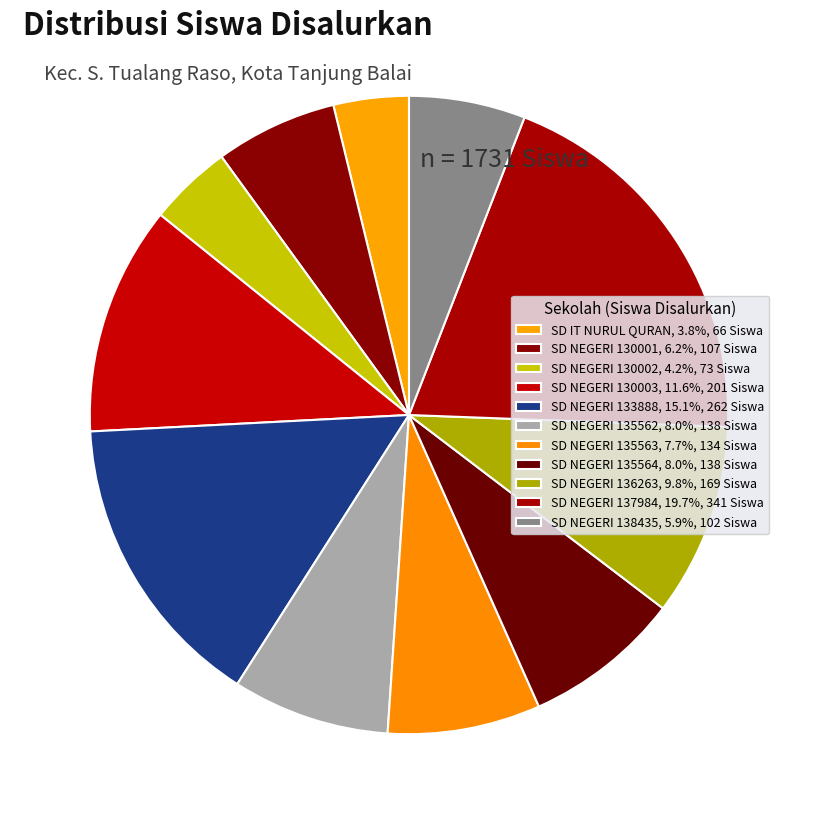

To the nearest percent, what is the combined percentage of SD NEGERI 130001 and SD NEGERI 138435?

12%